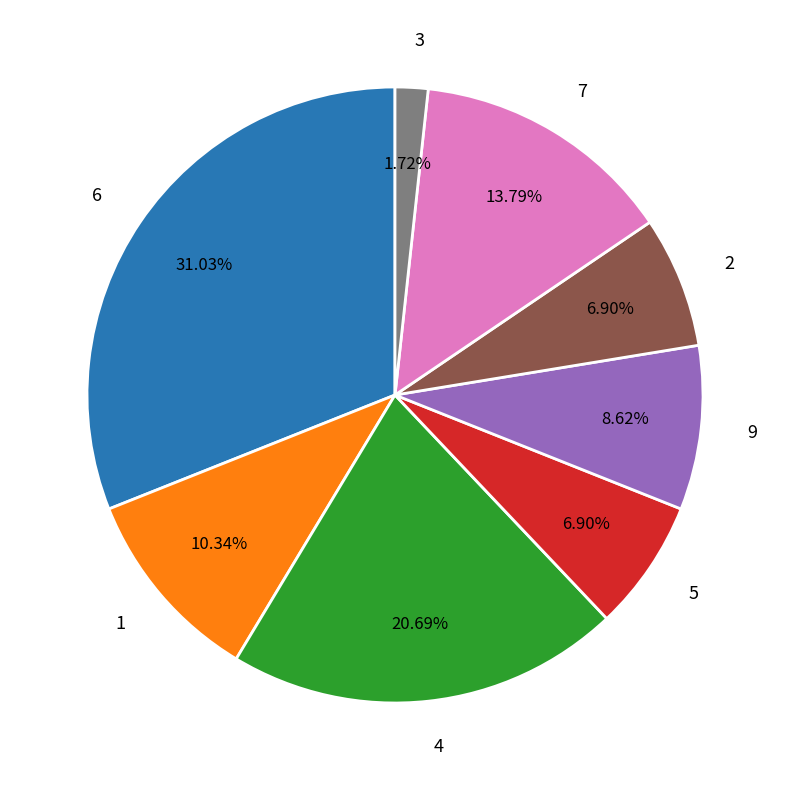

Which has a higher value, 5 or 7?

7